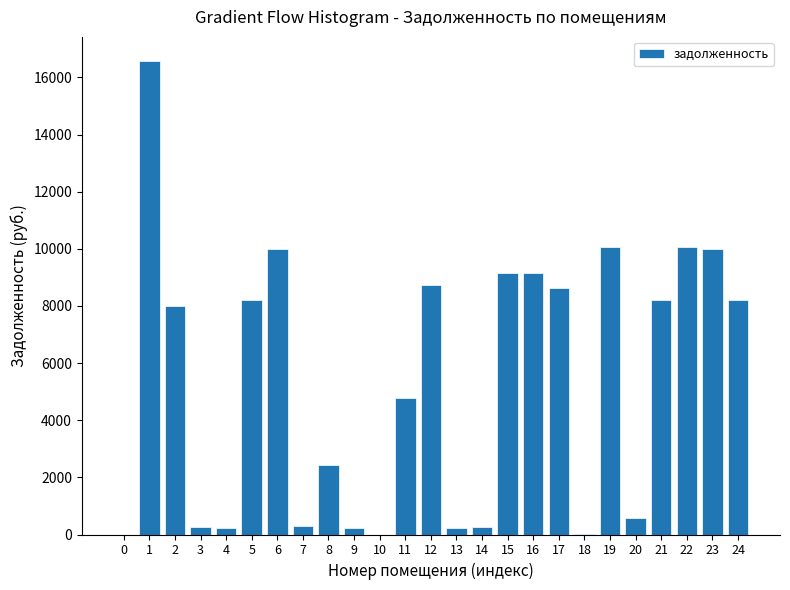

Is it true that the value at 24 is 8217.6?

True